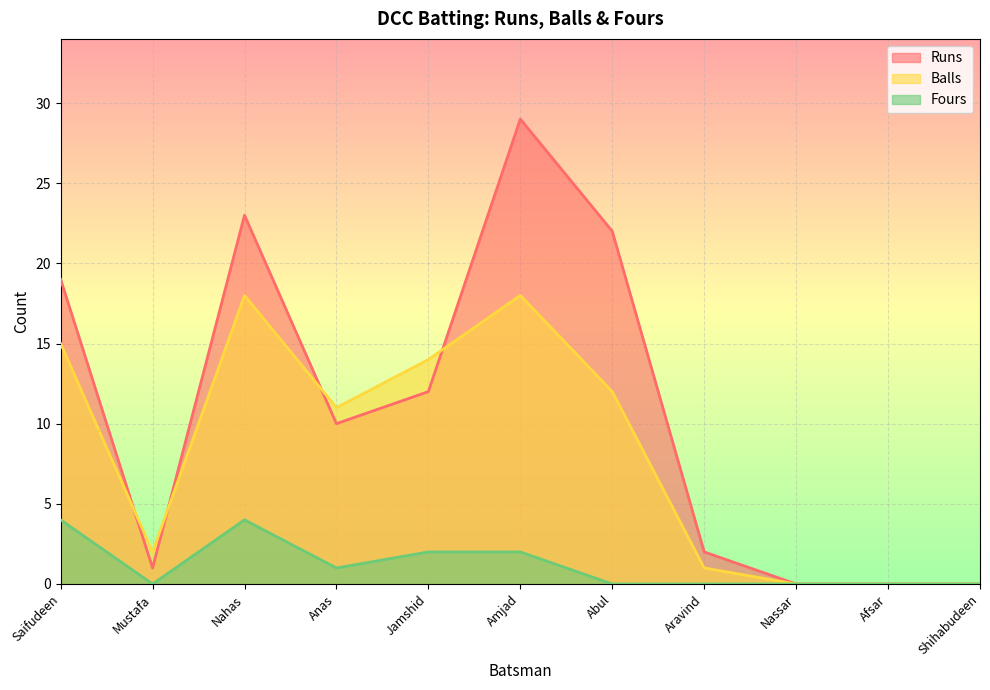

Where is Runs nearest to the value 14?

Jamshid